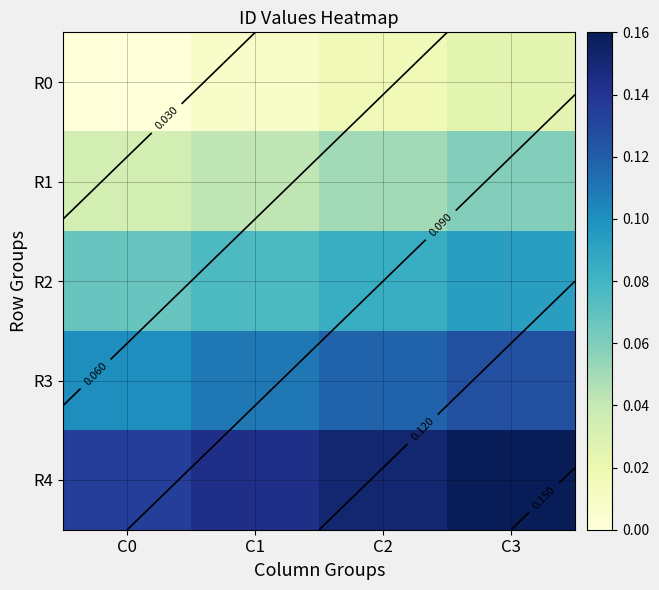

List the labels in order of R4 value, smallest first.

C0, C1, C2, C3